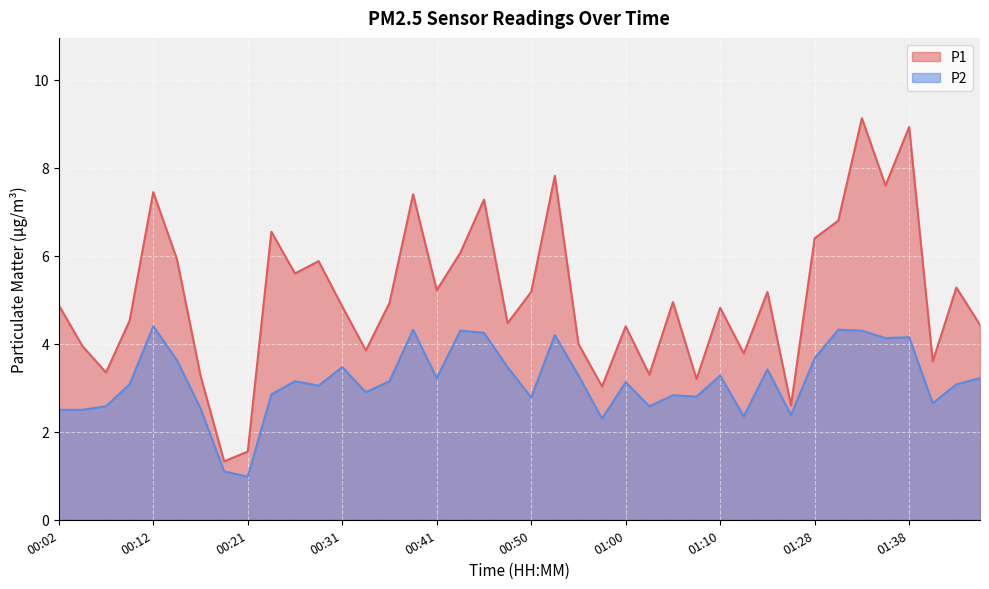

What is the difference between the second highest and minimum values in the P2 series?

3.3